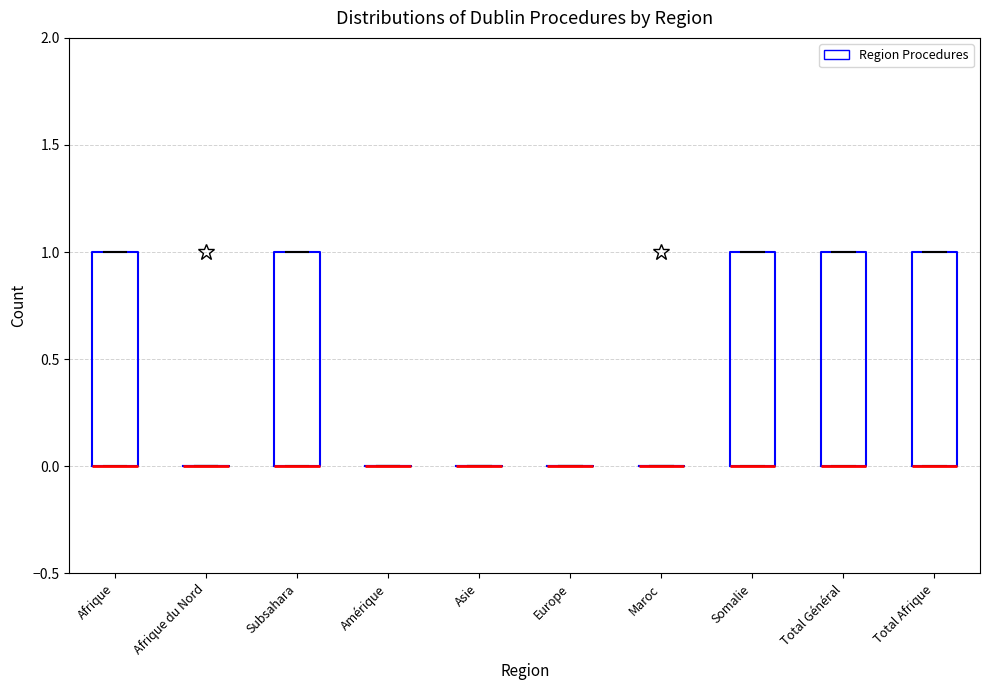

Reading left to right, read every box against the y-axis: the position of its median line, the range the box covers, and the ends of its whiskers. The values are not printed on the chart, so give them approximately, as read against the axis.

Afrique: median 0 (drawn on the box's lower edge), box 0 to 1, whiskers 0 to 1
Afrique du Nord: box collapsed to a line at 0, whiskers 0 to 0
Subsahara: median 0 (drawn on the box's lower edge), box 0 to 1, whiskers 0 to 1
Amérique: box collapsed to a line at 0, whiskers 0 to 0
Asie: box collapsed to a line at 0, whiskers 0 to 0
Europe: box collapsed to a line at 0, whiskers 0 to 0
Maroc: box collapsed to a line at 0, whiskers 0 to 0
Somalie: median 0 (drawn on the box's lower edge), box 0 to 1, whiskers 0 to 1
Total Général: median 0 (drawn on the box's lower edge), box 0 to 1, whiskers 0 to 1
Total Afrique: median 0 (drawn on the box's lower edge), box 0 to 1, whiskers 0 to 1